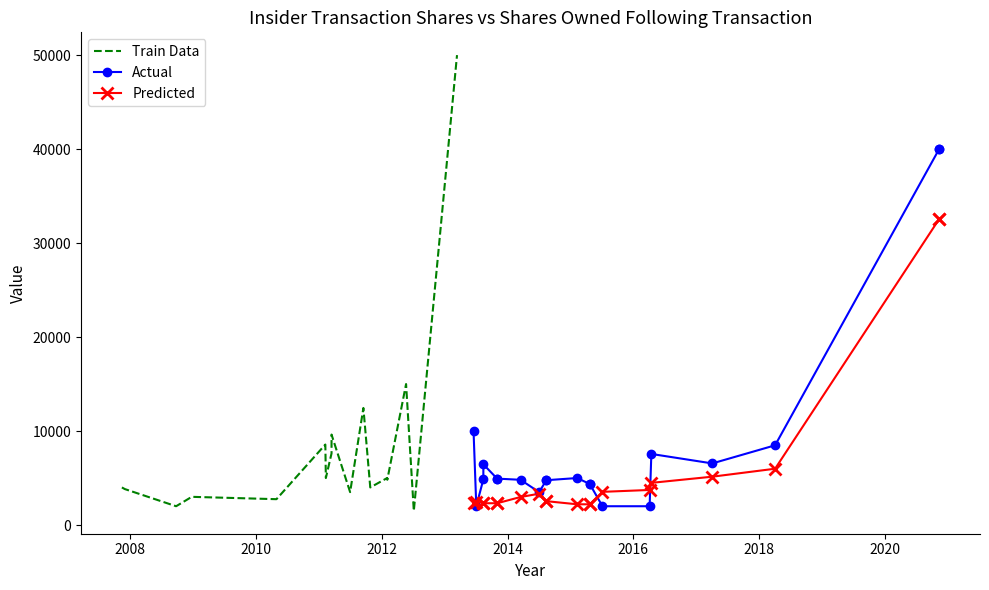

How many interior local peaks does the Predicted series have?

2